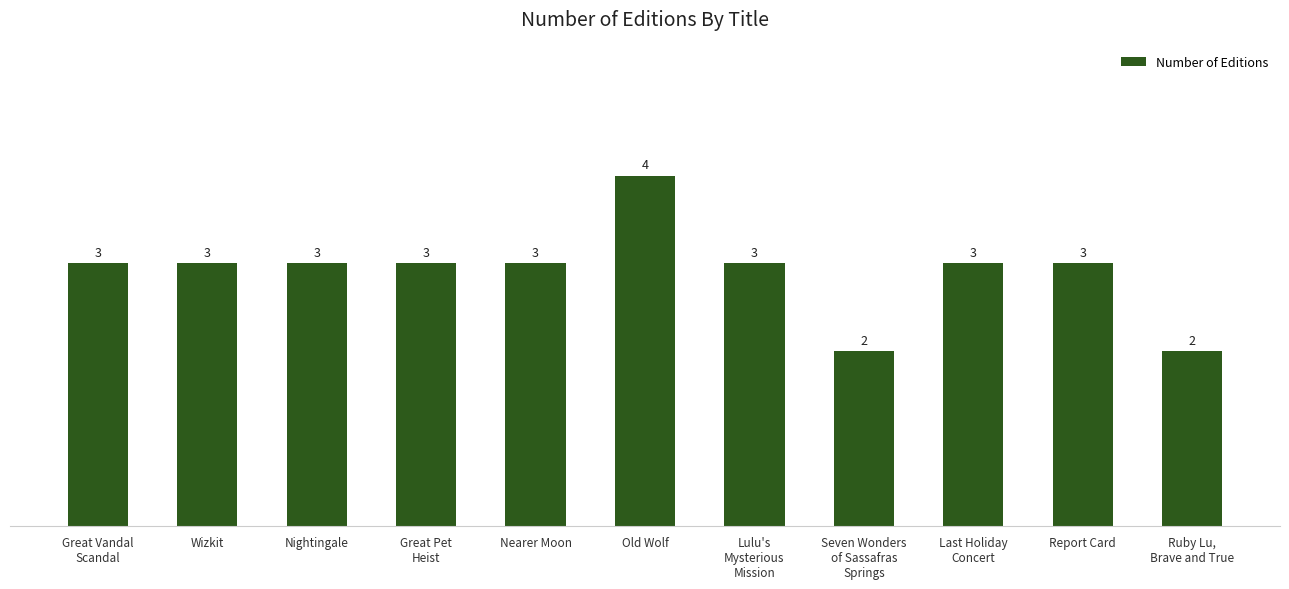

Reading right to left, what are all the values shown in this chart?

Ruby Lu,
Brave and True=2	Report Card=3	Last Holiday
Concert=3	Seven Wonders
of Sassafras
Springs=2	Lulu's
Mysterious
Mission=3	Old Wolf=4	Nearer Moon=3	Great Pet
Heist=3	Nightingale=3	Wizkit=3	Great Vandal
Scandal=3